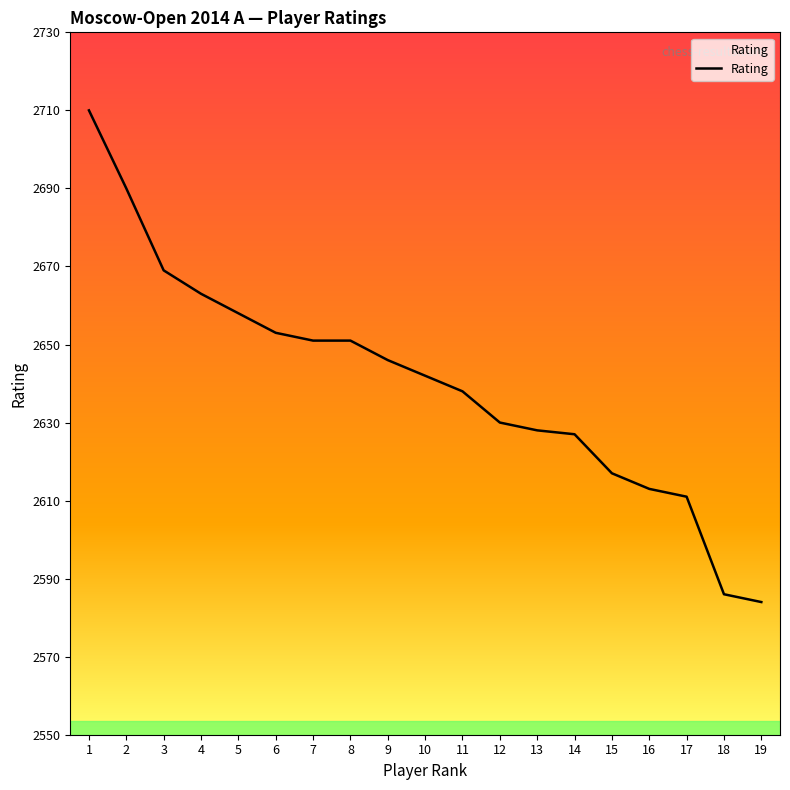

What is the ratio of the value at 12 to the value at 17?

1.0